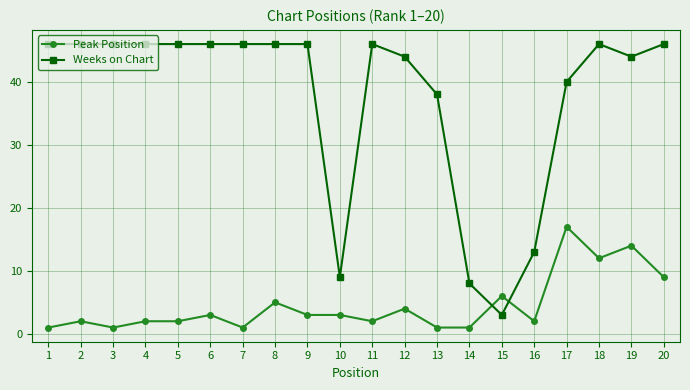

What is the difference between the second highest and minimum values in the Peak Position series?

13